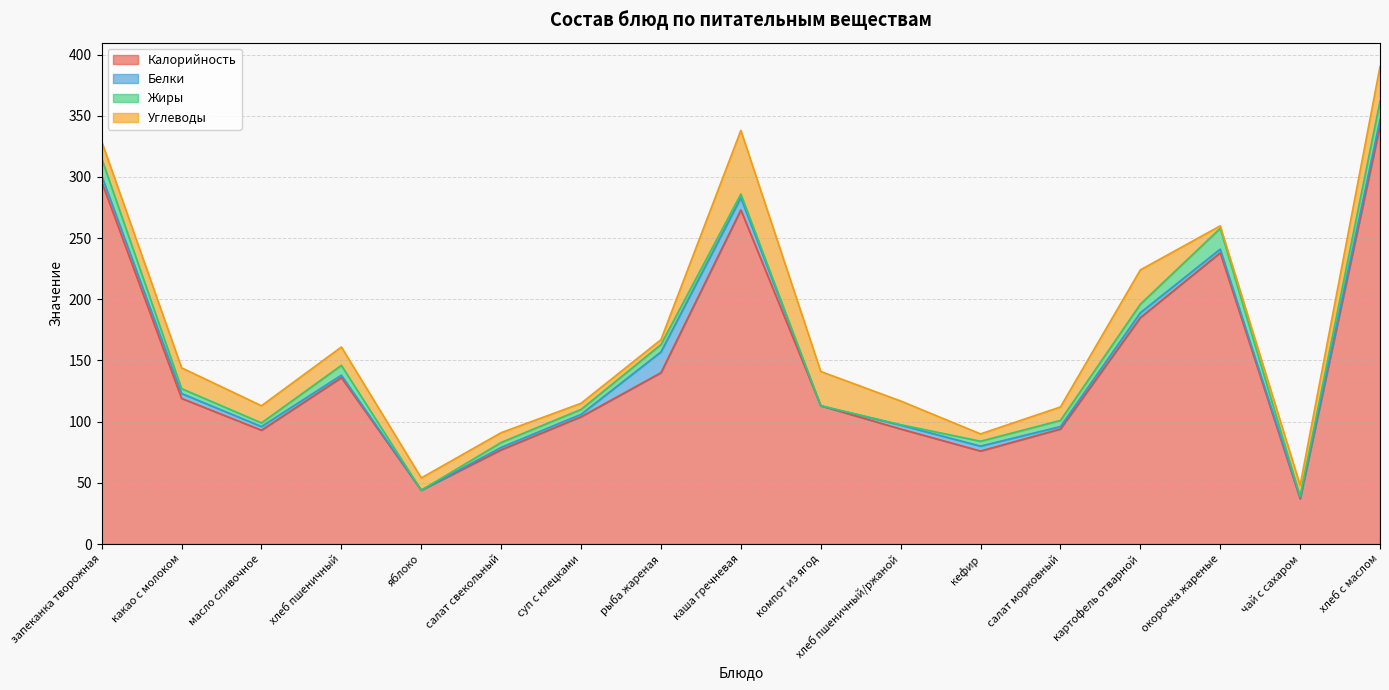

What is the value of the Жиры point at the 2nd from the left?

4.0